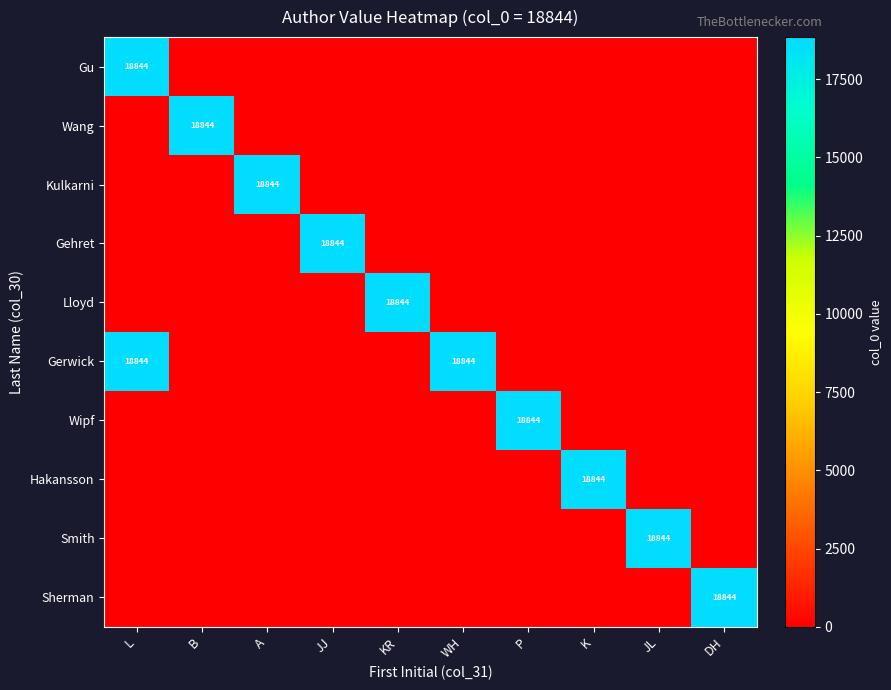

Is the value of Hakansson at B greater than the value of Wipf at WH?

No